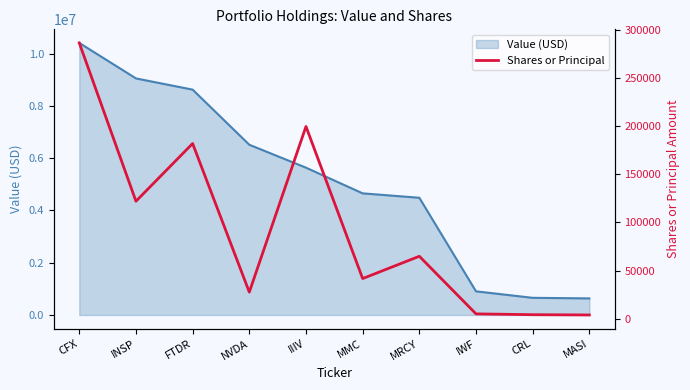

At which label is Shares or Principal closest to 145132?

INSP